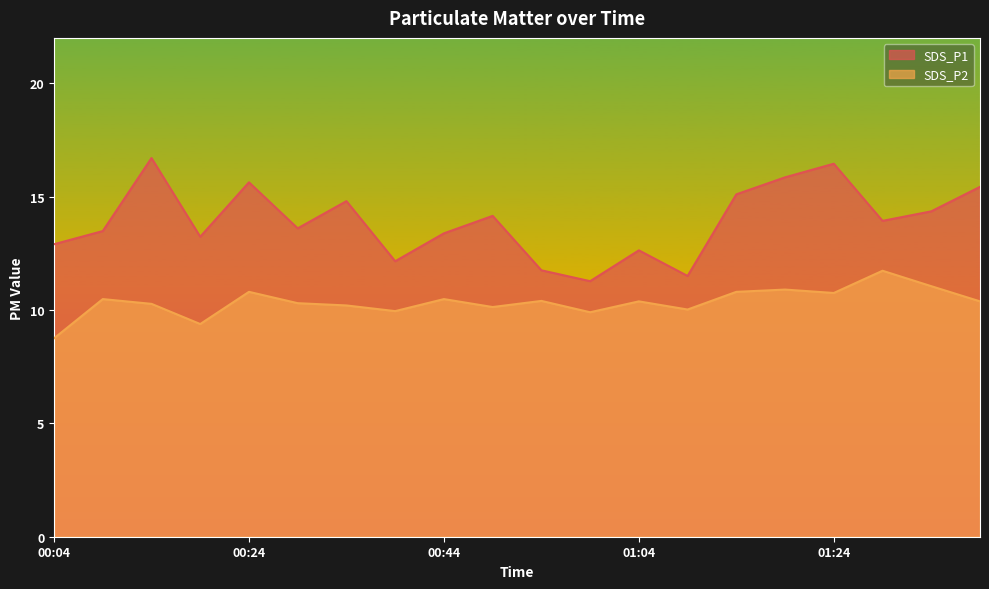

True or false: SDS_P1 and SDS_P2 cross at least once.

False